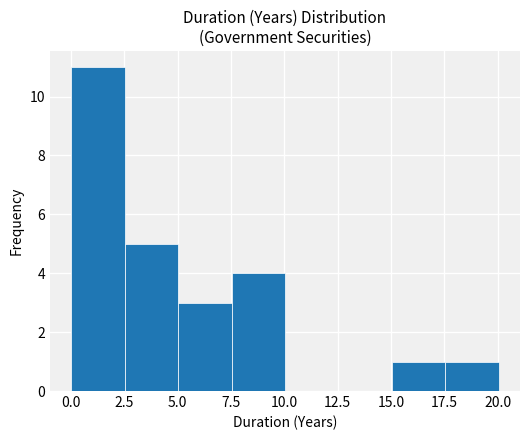

What is the height of the bar covering 7.5 to 10.0 on the x-axis? Neither the bar edges nor the heights are printed on the chart, so give them approximately, as read against the axes.

4